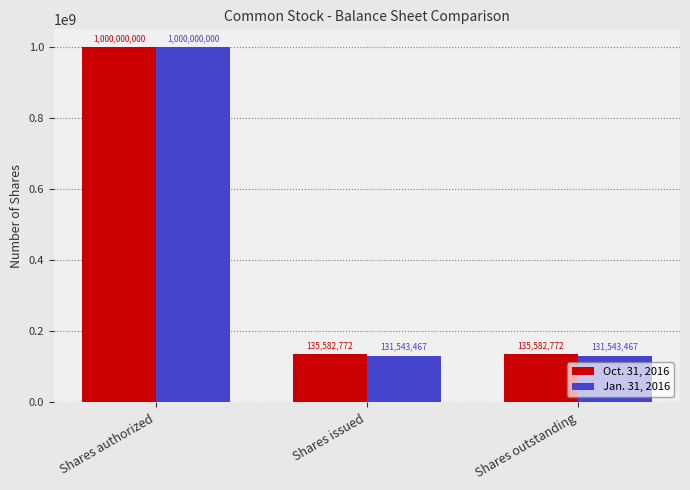

How many data points does each series have?

3